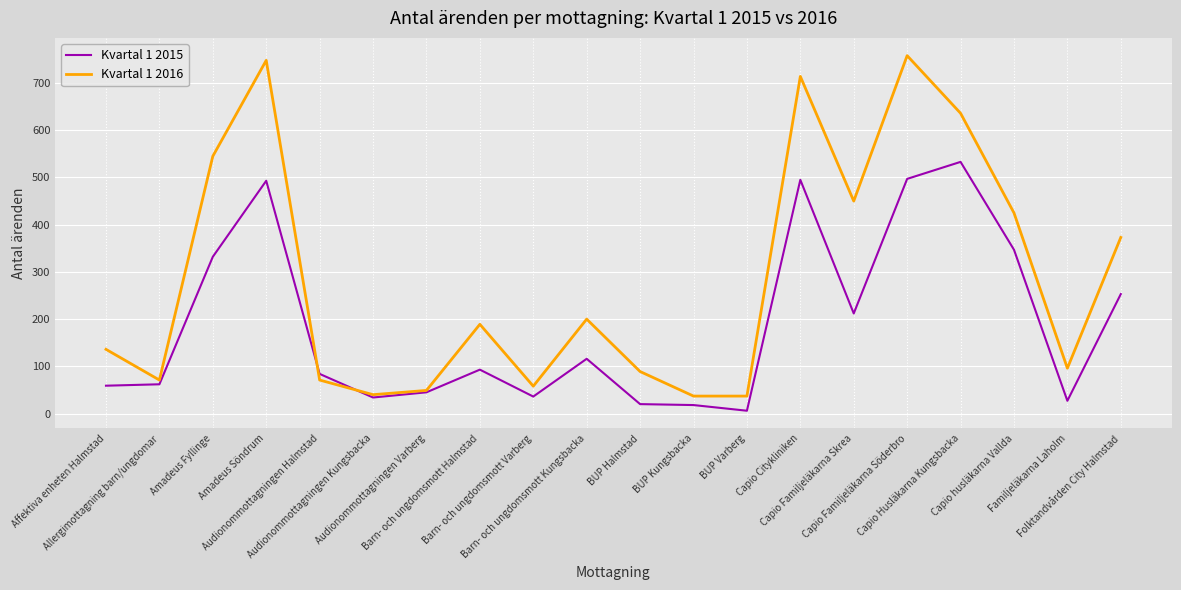

How many times do Kvartal 1 2015 and Kvartal 1 2016 cross each other?

2